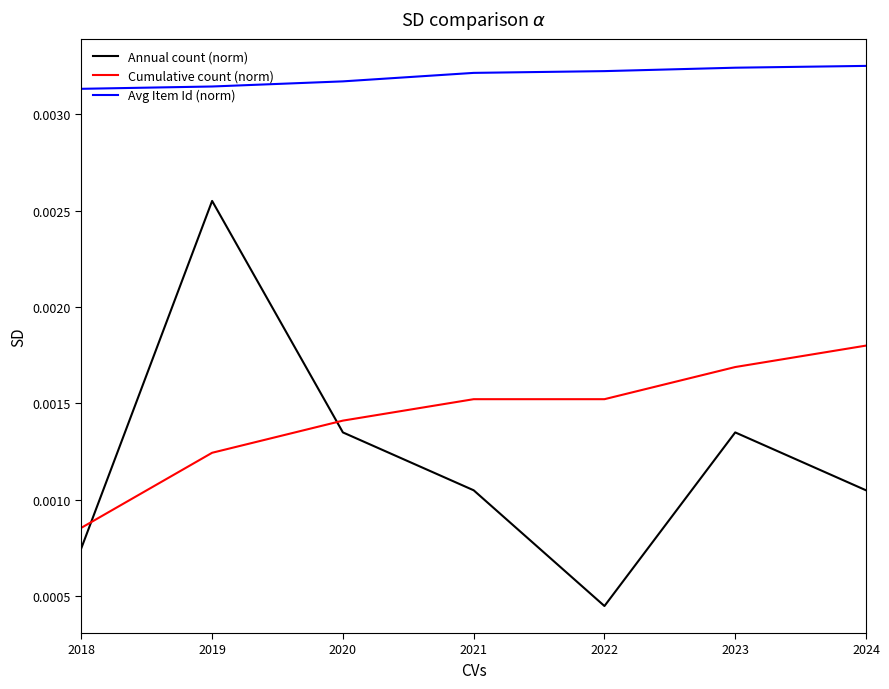

True or false: Cumulative count (norm) and Avg Item Id (norm) intersect in this chart.

False